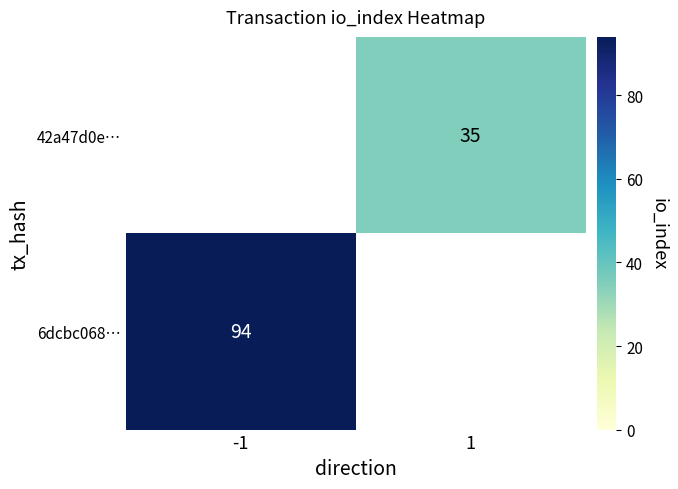

Is the value of 42a47d0e… at 1 greater than the value of 6dcbc068… at -1?

No